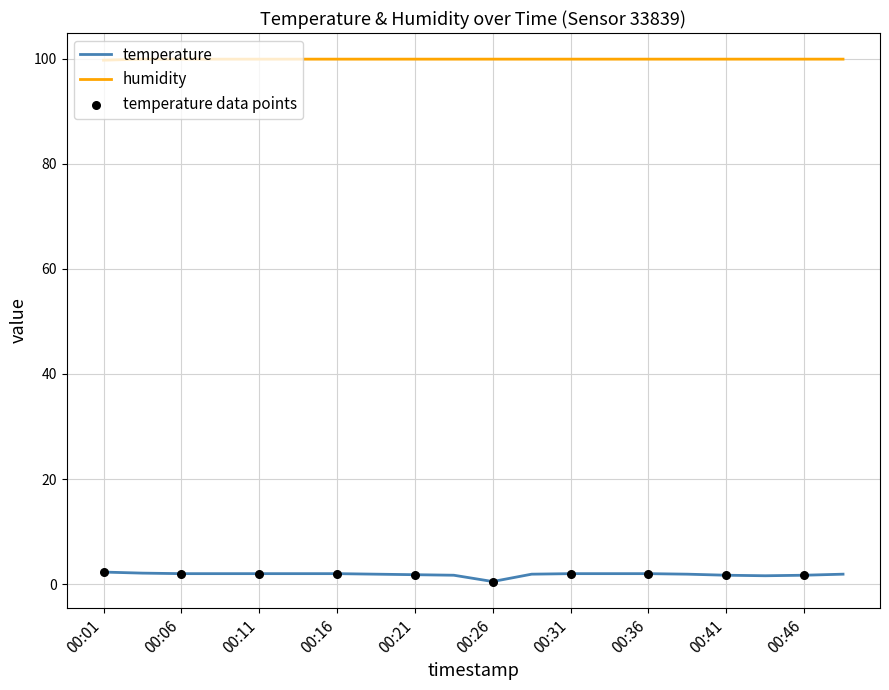

Which series has the widest spread of values?

temperature